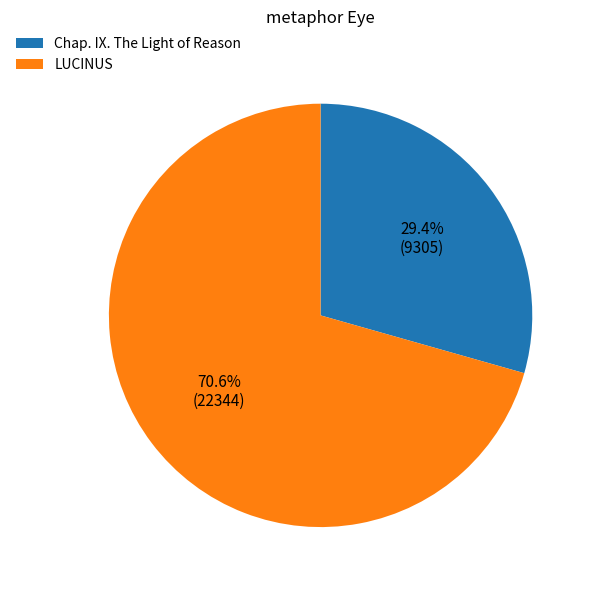

To the nearest percent, what portion does Chap. IX. The Light of Reason represent?

29%